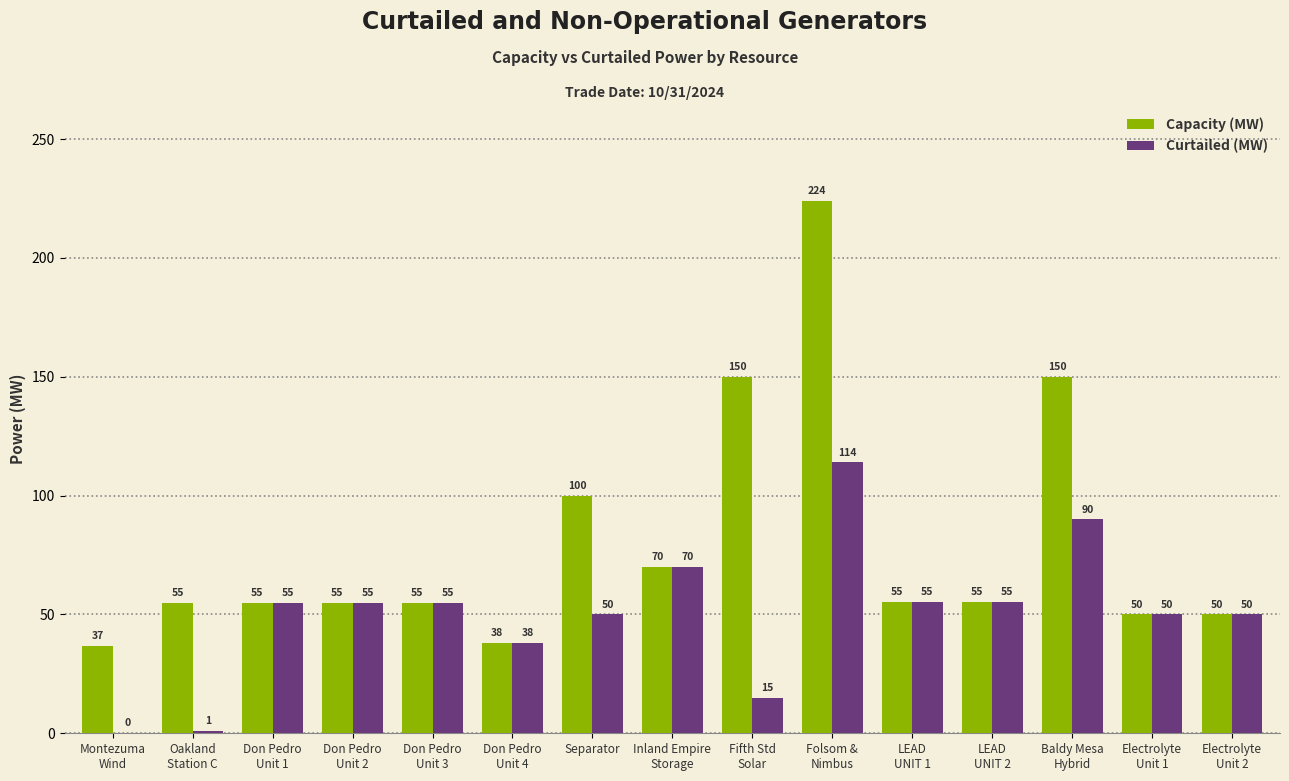

The value of Curtailed (MW) at Don Pedro
Unit 3 is 55.0. True or false?

True